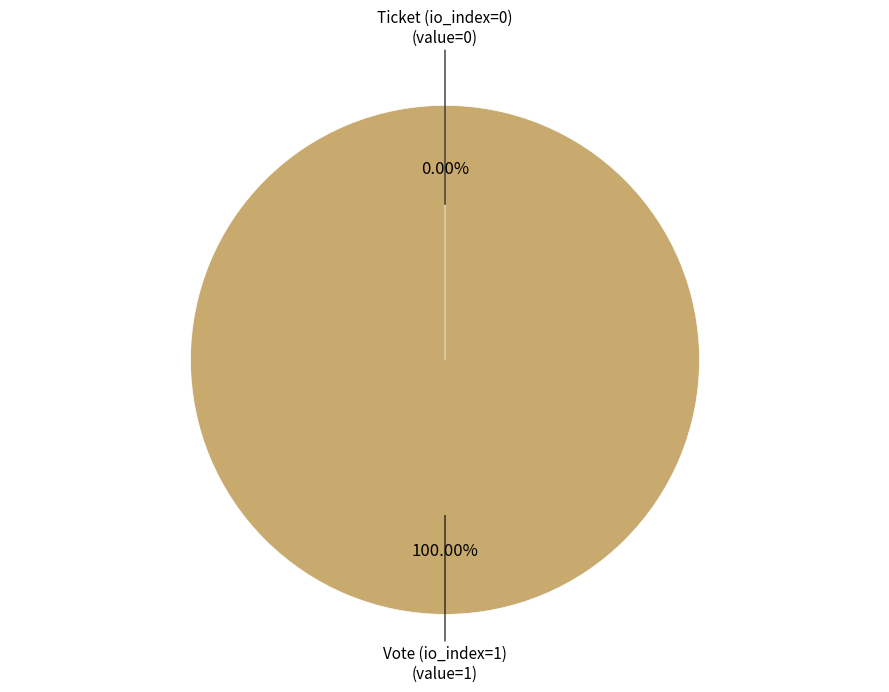

What is the change in value from Vote (io_index=1) to Ticket (io_index=0)?

-1